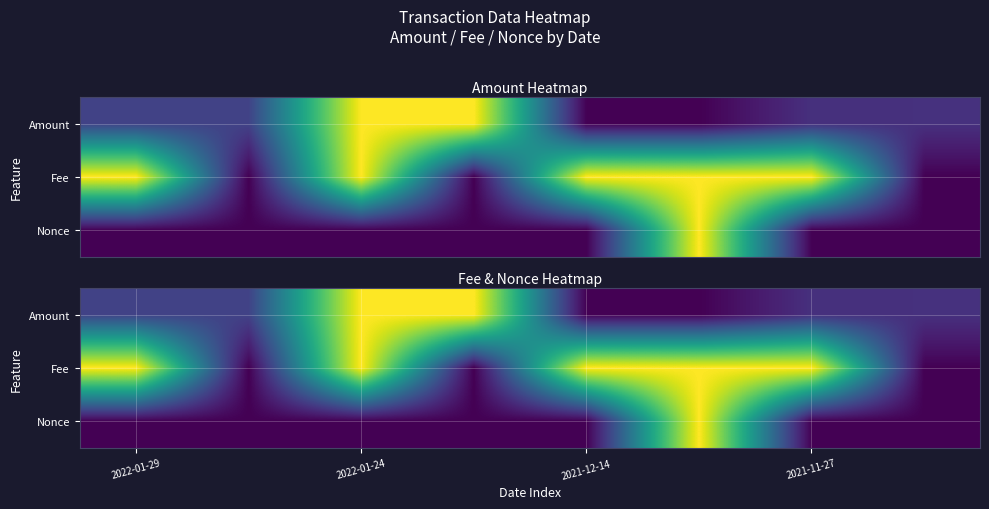

At 2021-12-14, list the series in order from largest to smallest.

Fee, Nonce, Amount